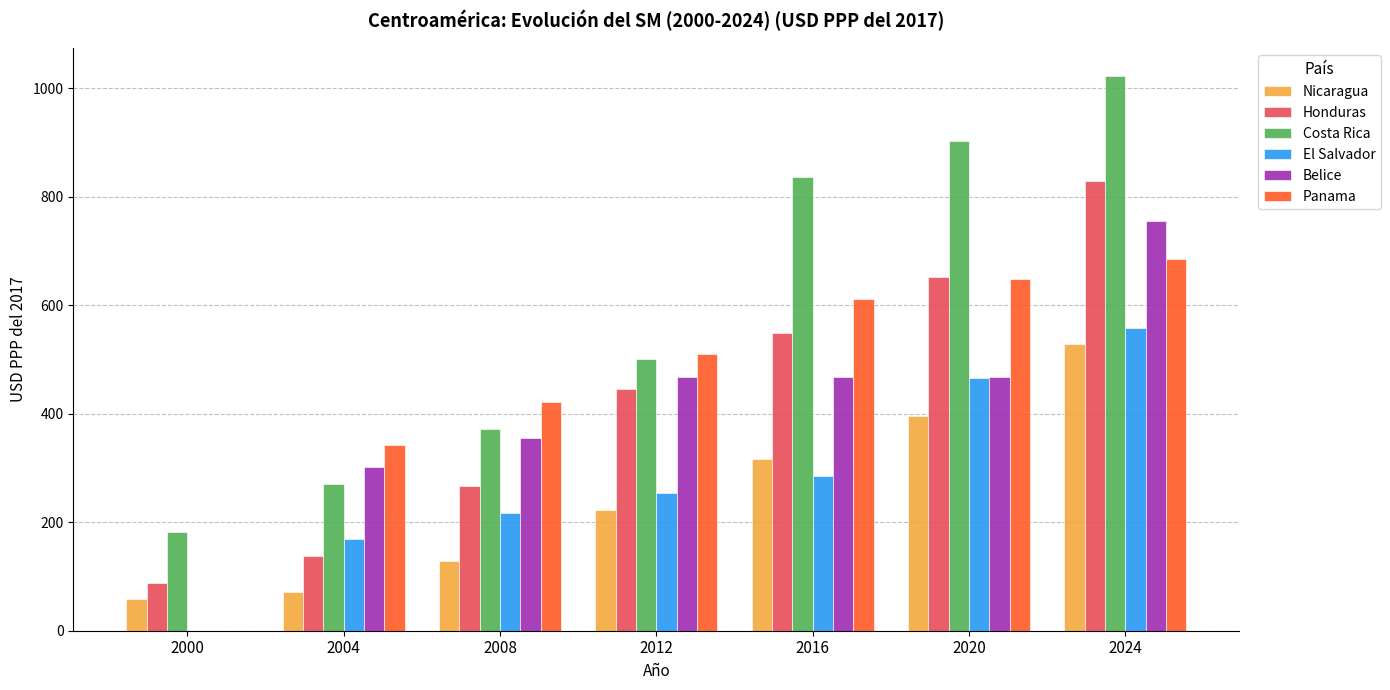

At which label does Panama reach its peak?

2024